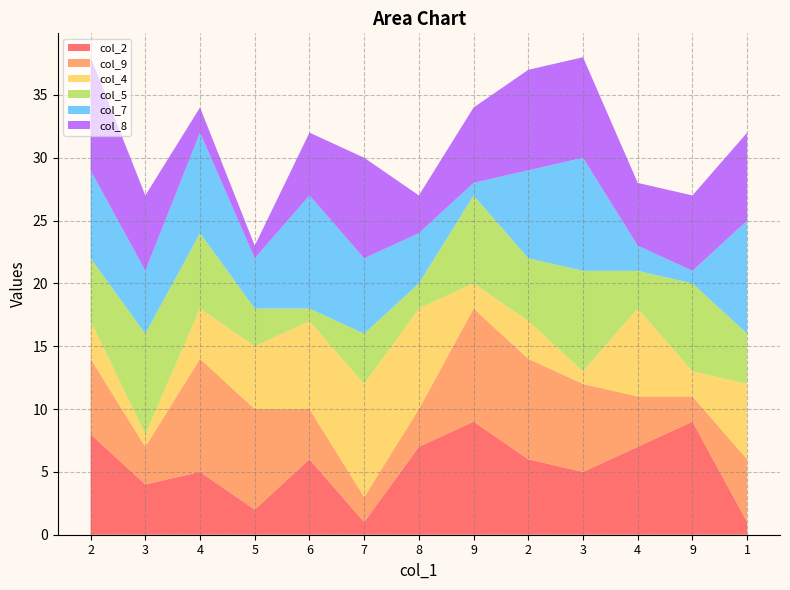

Reading left to right, transcribe all the data shown in this chart.

col_2: 8	4	5	2	6	1	7	9	6	5	7	9	1
col_9: 6	3	9	8	4	2	3	9	8	7	4	2	5
col_4: 3	1	4	5	7	9	8	2	3	1	7	2	6
col_5: 5	8	6	3	1	4	2	7	5	8	3	7	4
col_7: 7	5	8	4	9	6	4	1	7	9	2	1	9
col_8: 9	6	2	1	5	8	3	6	8	8	5	6	7